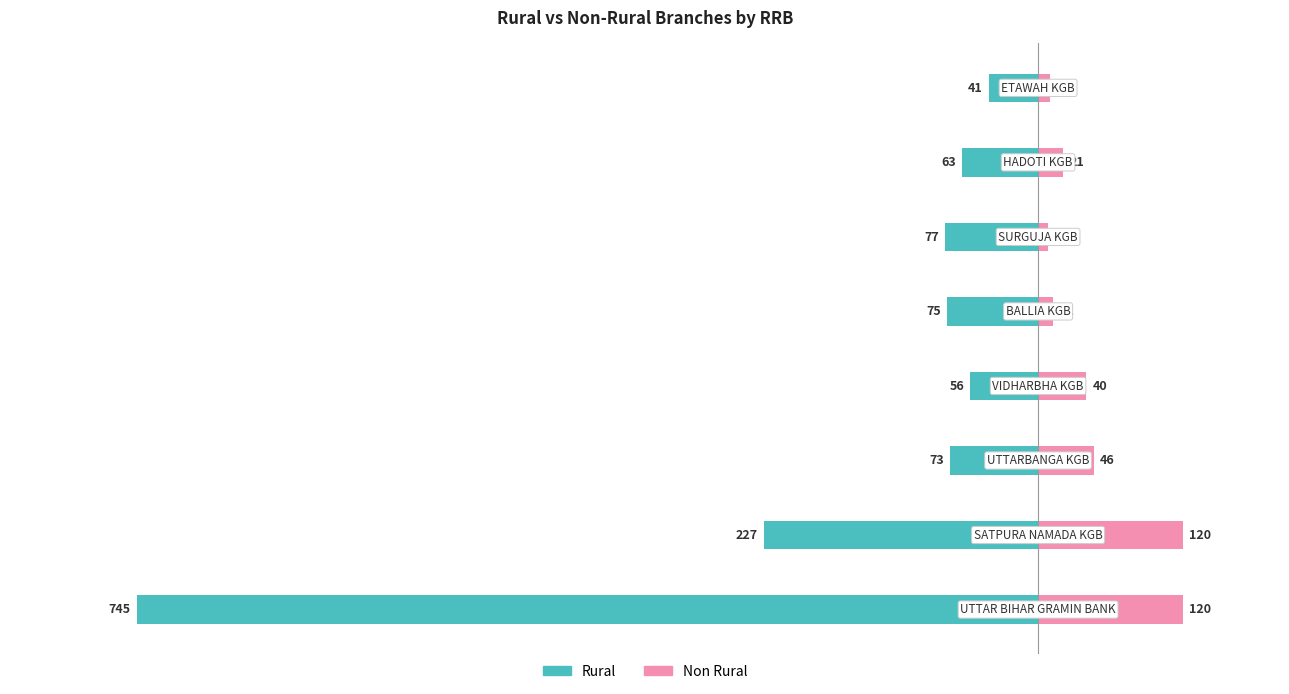

Reading left to right, transcribe all the data shown in this chart.

Rural: 0=-745	1=-227	2=-73	3=-56	4=-75	5=-77	6=-63	7=-41
Non Rural: 0=120	1=120	2=46	3=40	4=12	5=8	6=21	7=10